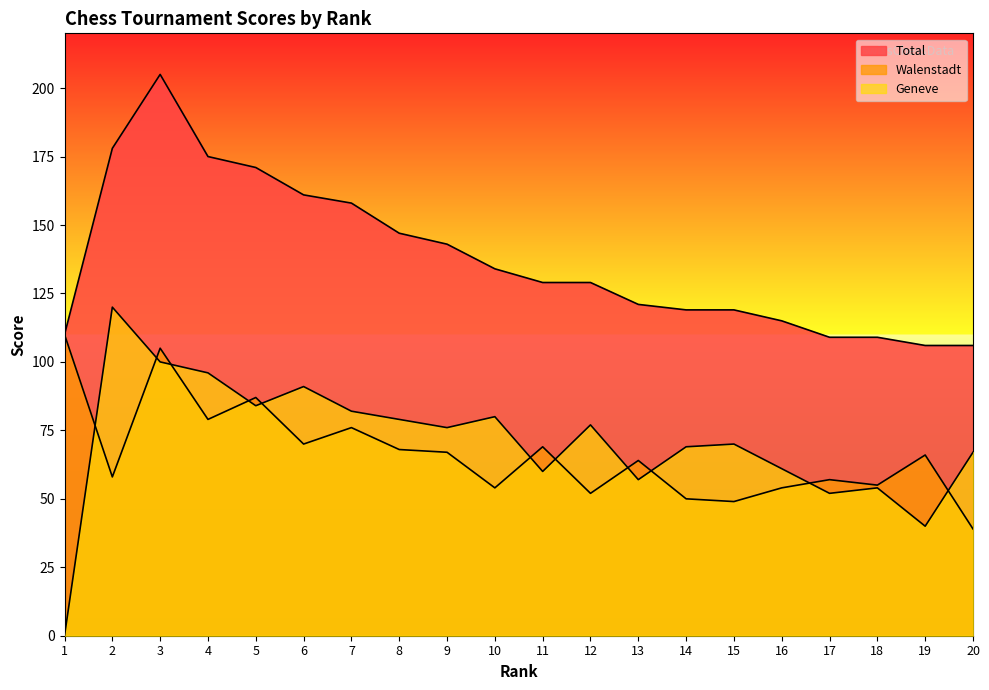

Rank the categories by Geneve value from lowest to highest.

1, 19, 17, 18, 13, 11, 16, 20, 14, 15, 9, 12, 8, 10, 7, 5, 6, 4, 3, 2